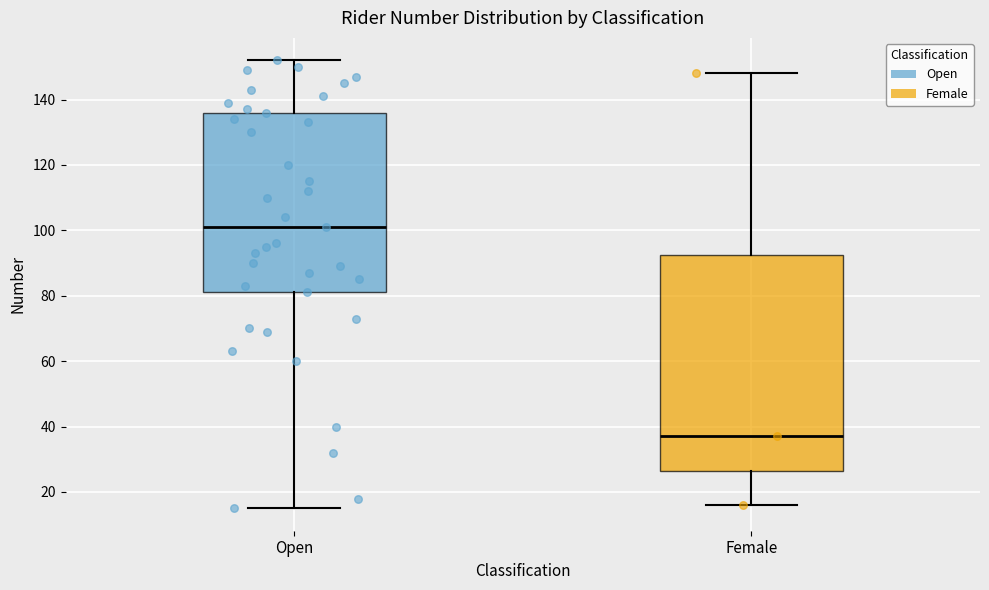

Where is the lower edge of the box for Female on the y-axis? The values are not printed on the chart, so give them approximately, as read against the axis.

26